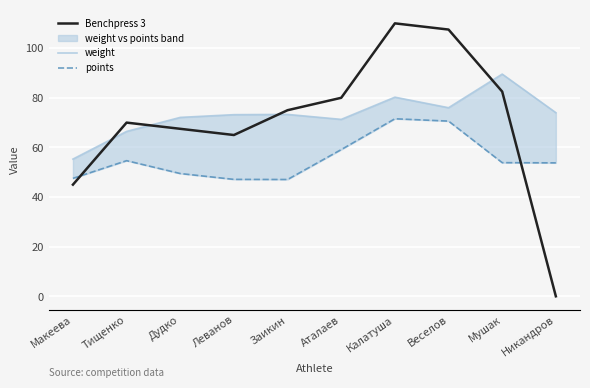

Is the value of Benchpress 3 at Леванов greater than the value of points at Леванов?

Yes